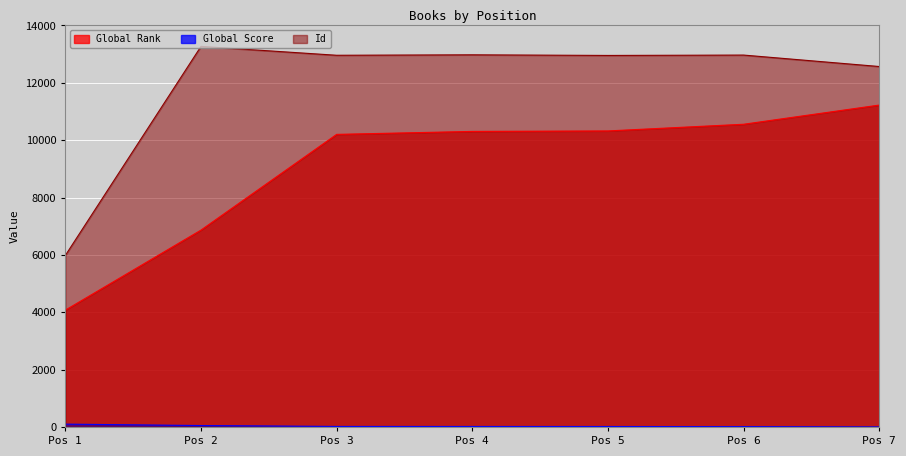

True or false: Global Score and Global Rank intersect in this chart.

False